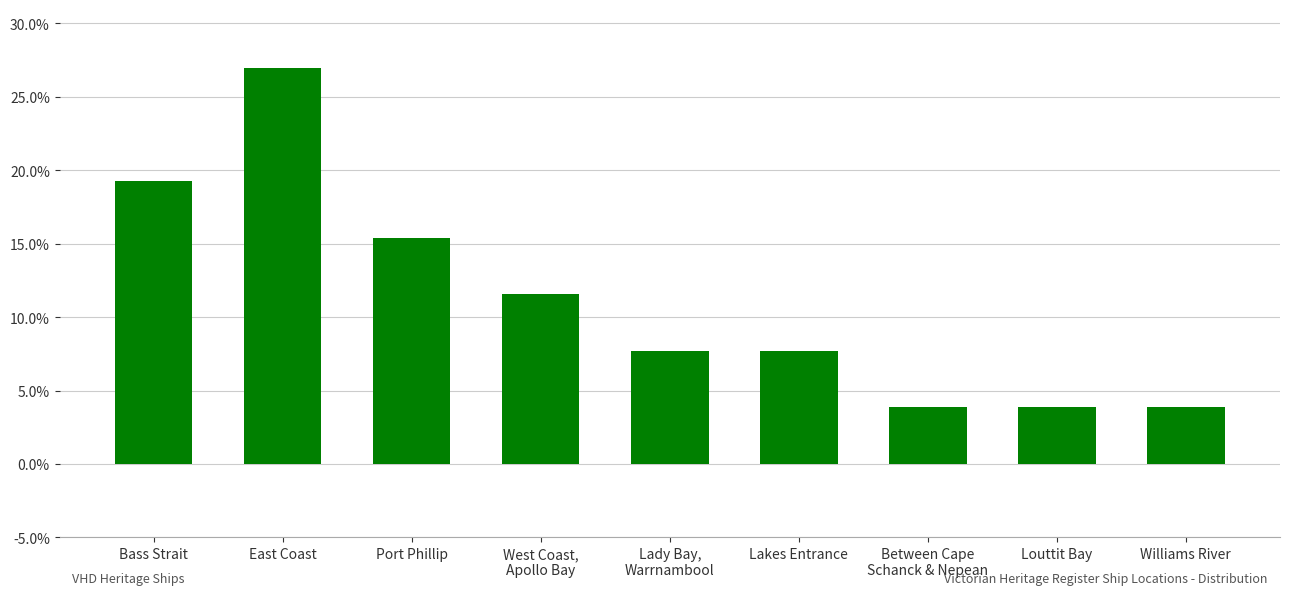

What is the difference between the maximum and minimum values?

23.1